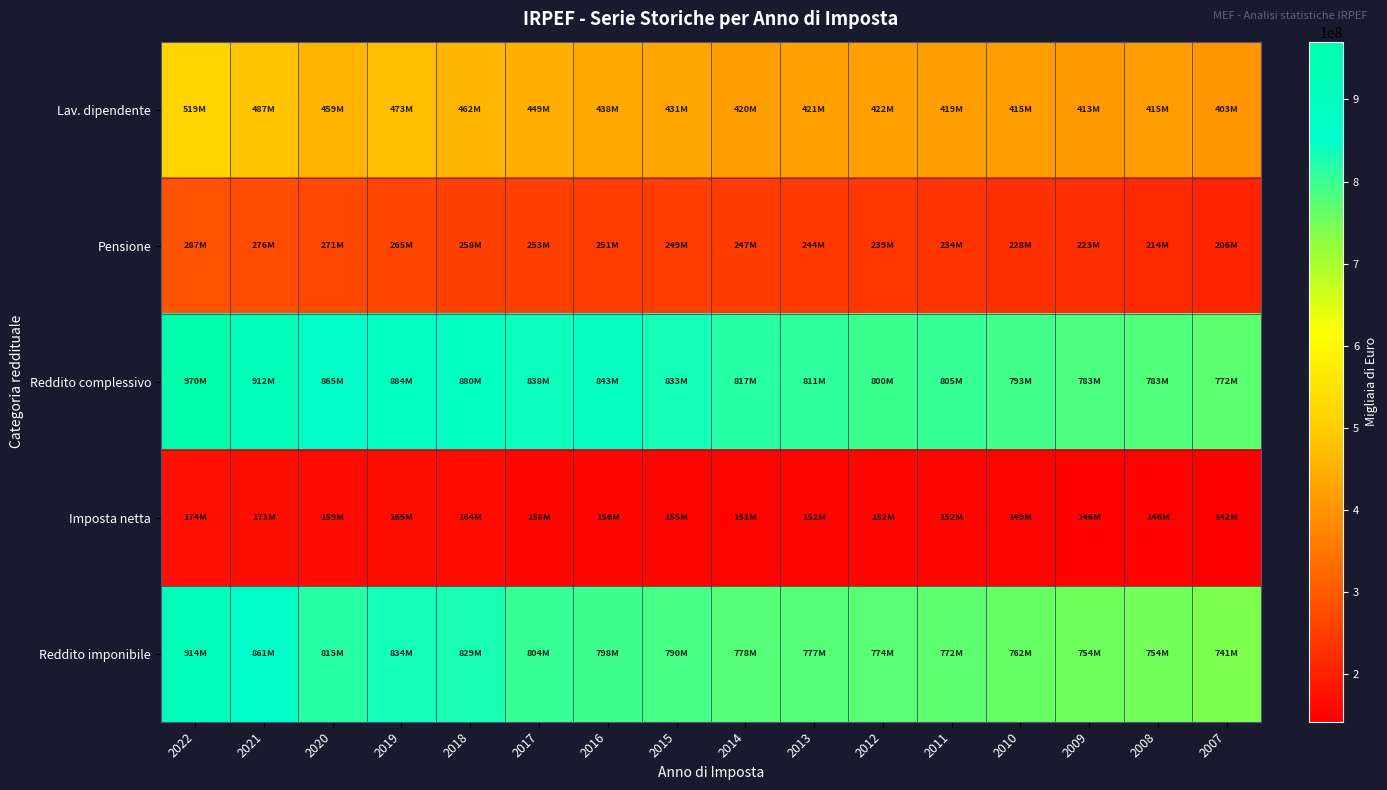

Which series has the widest spread of values?

Reddito complessivo